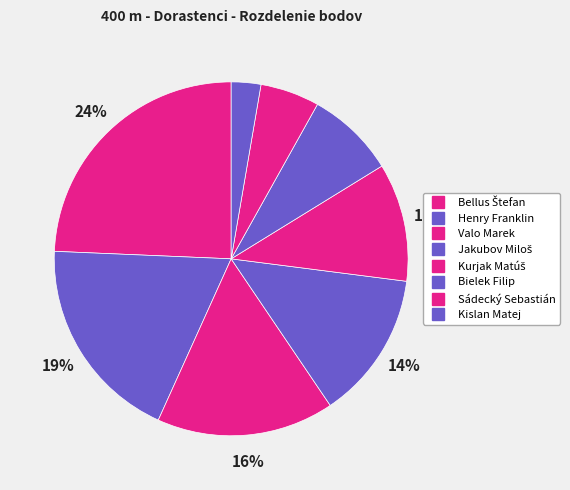

What percentage is NOT represented by Bielek Filip?

91.9%